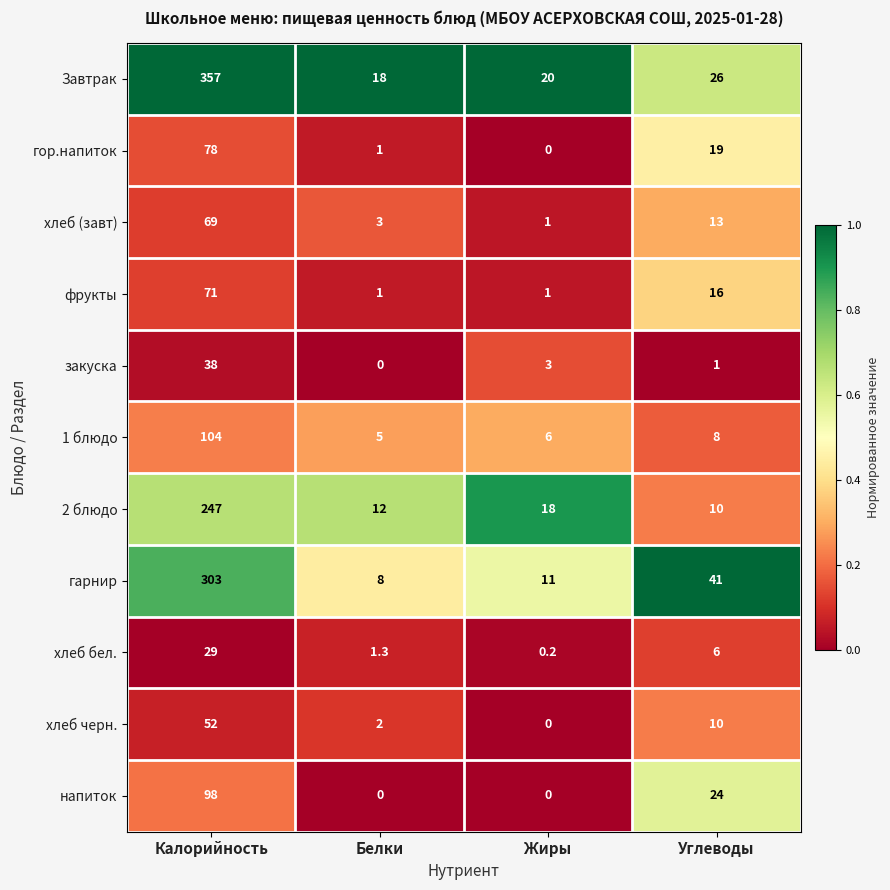

Which series changed the most between Калорийность and Углеводы?

Завтрак